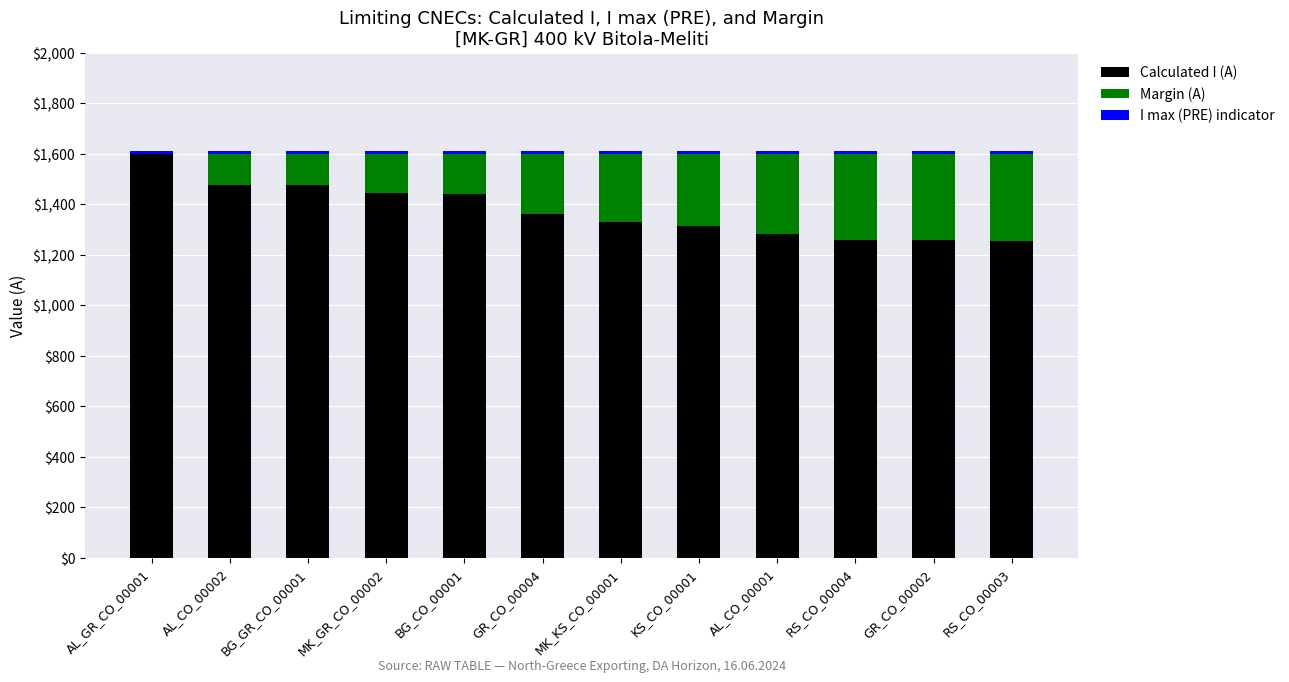

Which category has the highest value in the Calculated I (A) series?

AL_GR_CO_00001